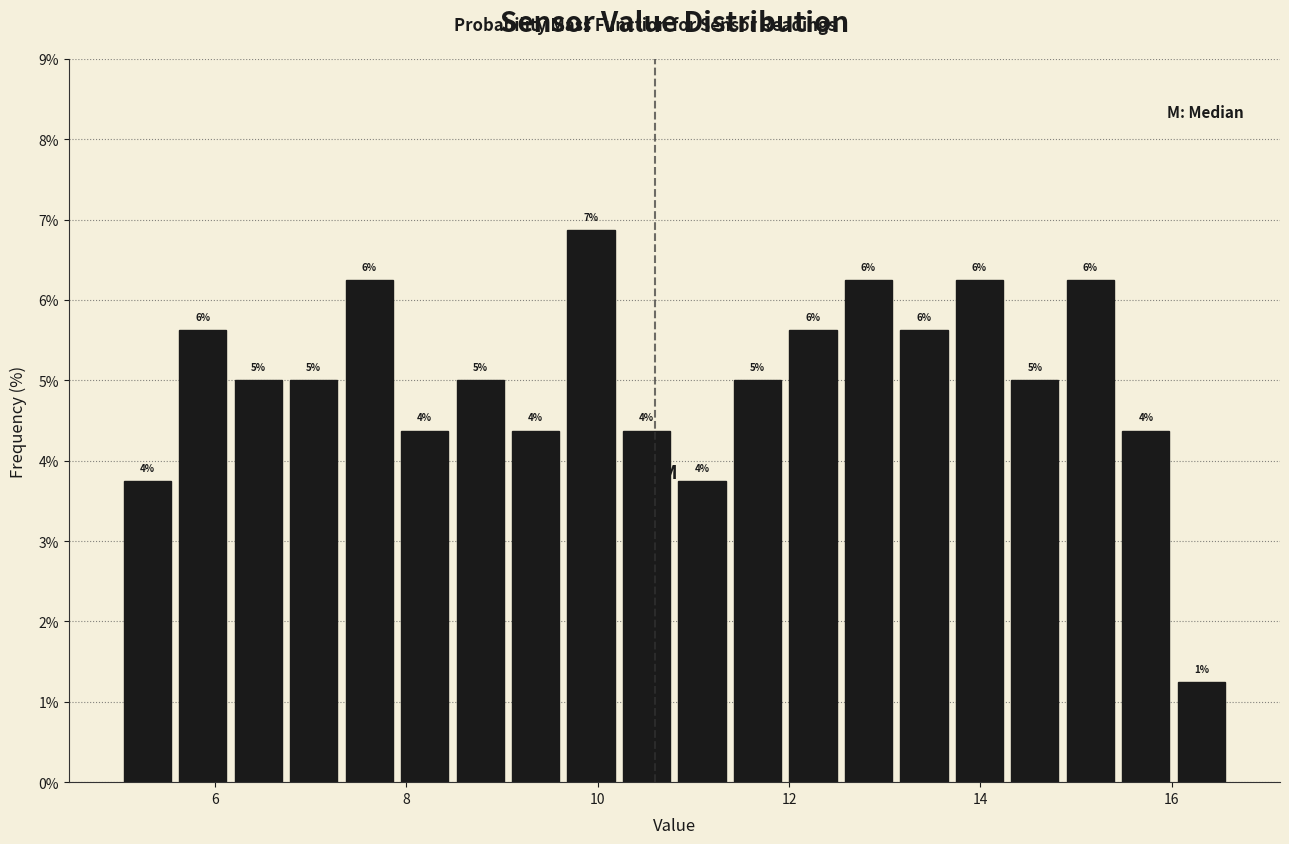

Around what value on the x-axis is the tallest bar? Give the approximate position of its centre, as read against the axis.

10.0